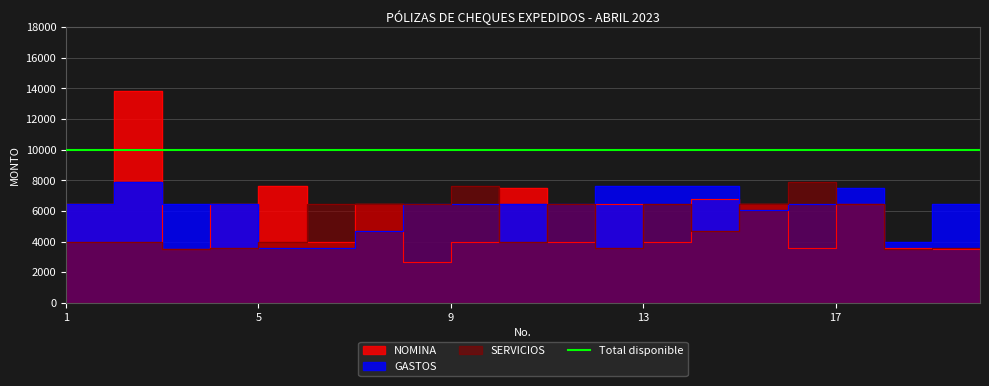

What is the total value across all series at 14?

18102